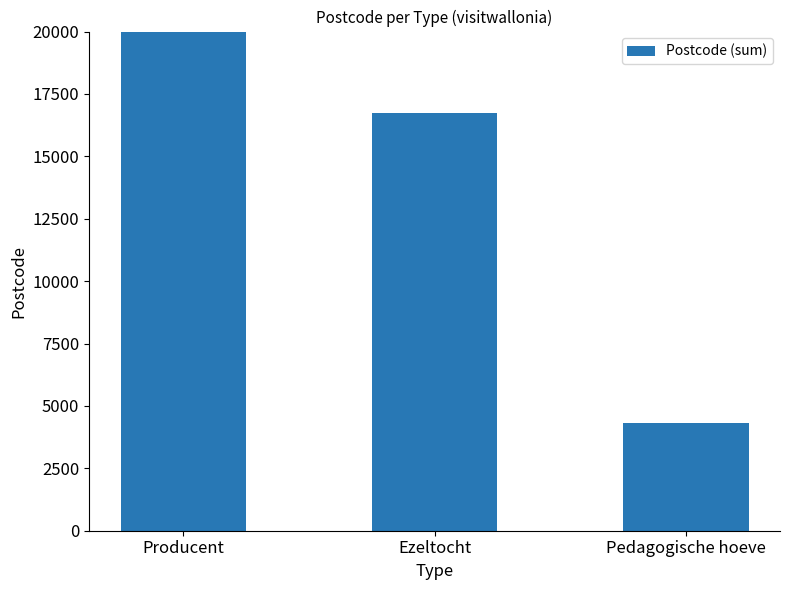

Which label corresponds to the largest value in the chart?

Producent